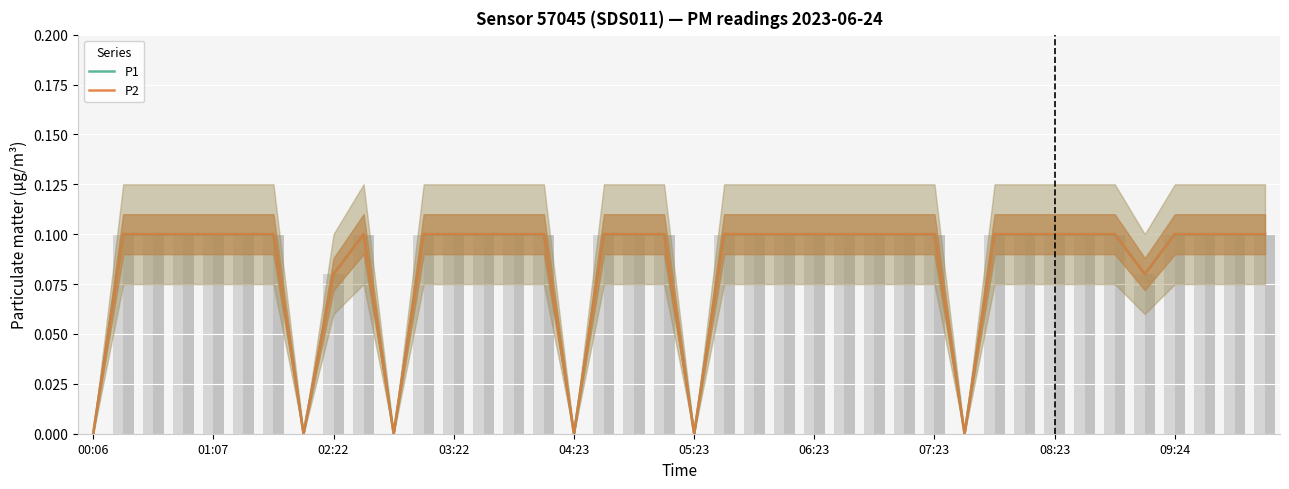

Rank the categories by P1 value from lowest to highest.

00:06, 07:23, 10, 16, 20, 29, 08:23, 35, 01:07, 02:22, 03:22, 04:23, 05:23, 06:23, 09:24, 11, 12, 13, 14, 15, 17, 18, 19, 21, 22, 23, 24, 25, 26, 27, 28, 30, 31, 32, 33, 34, 36, 37, 38, 39